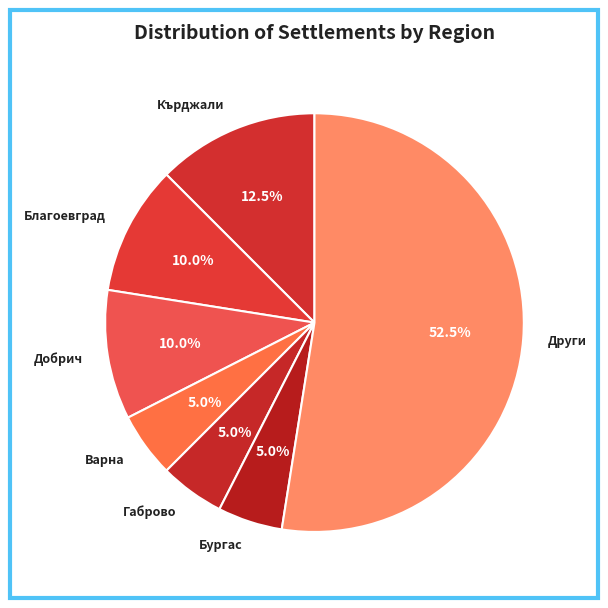

Does any single category account for the majority?

Yes